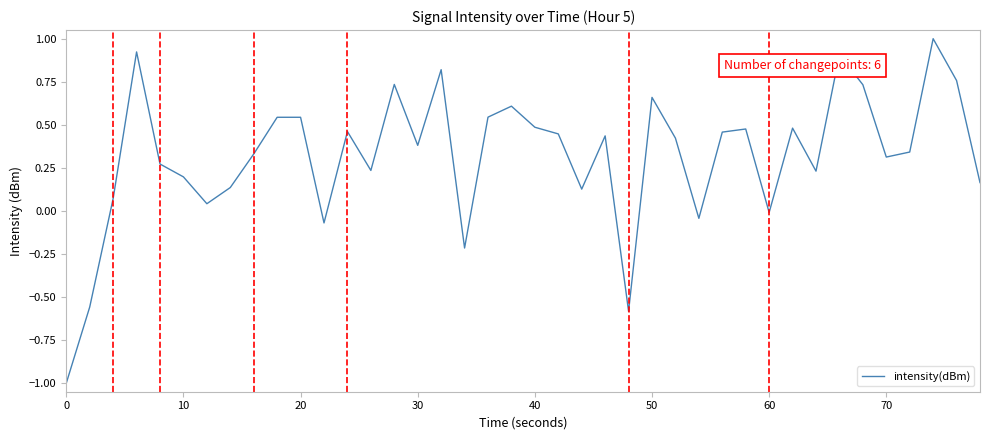

What is the minimum value shown in the chart?

-1.0